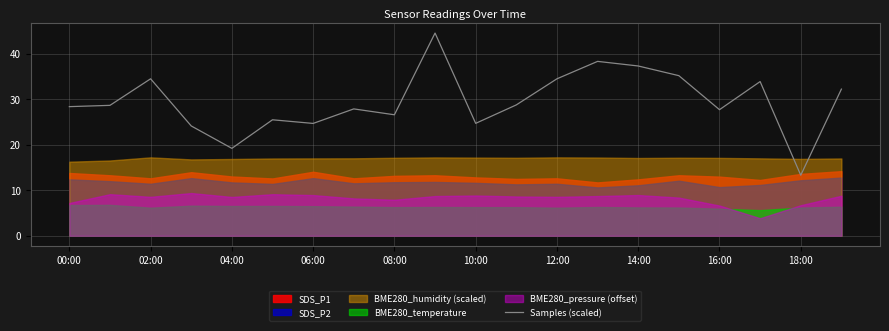

How many interior local peaks (higher than both neighbors) does the data have?

6